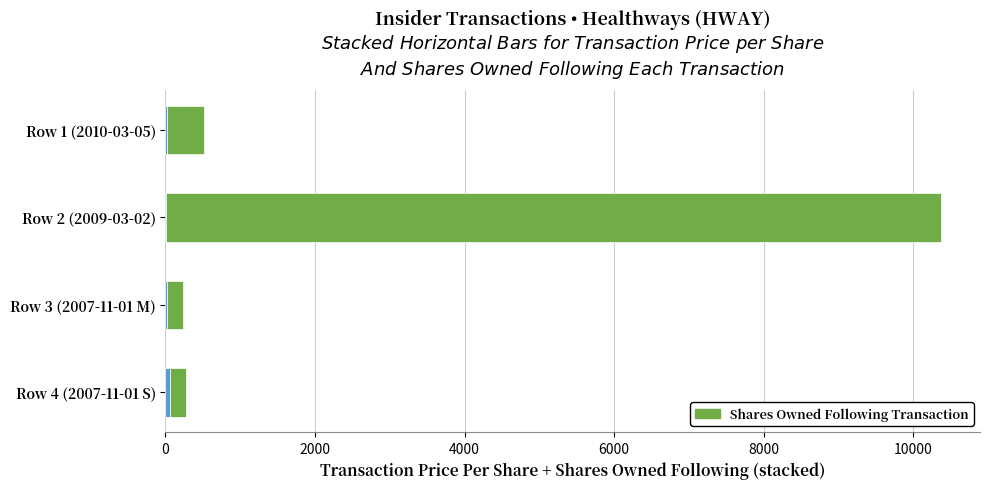

At which category is the sum across all series the highest?

Row 2 (2009-03-02)